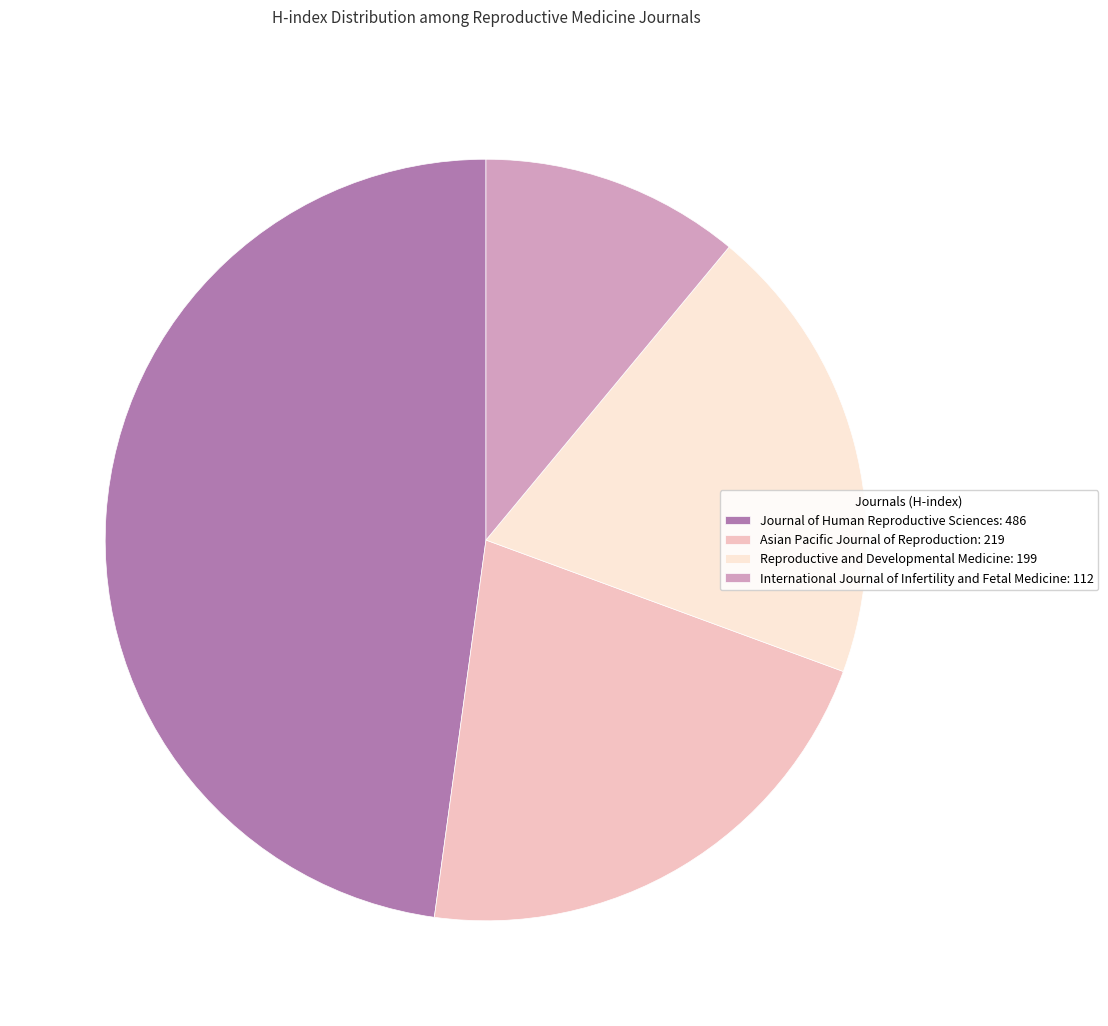

Does Reproductive and Developmental Medicine represent more than half of the total?

No